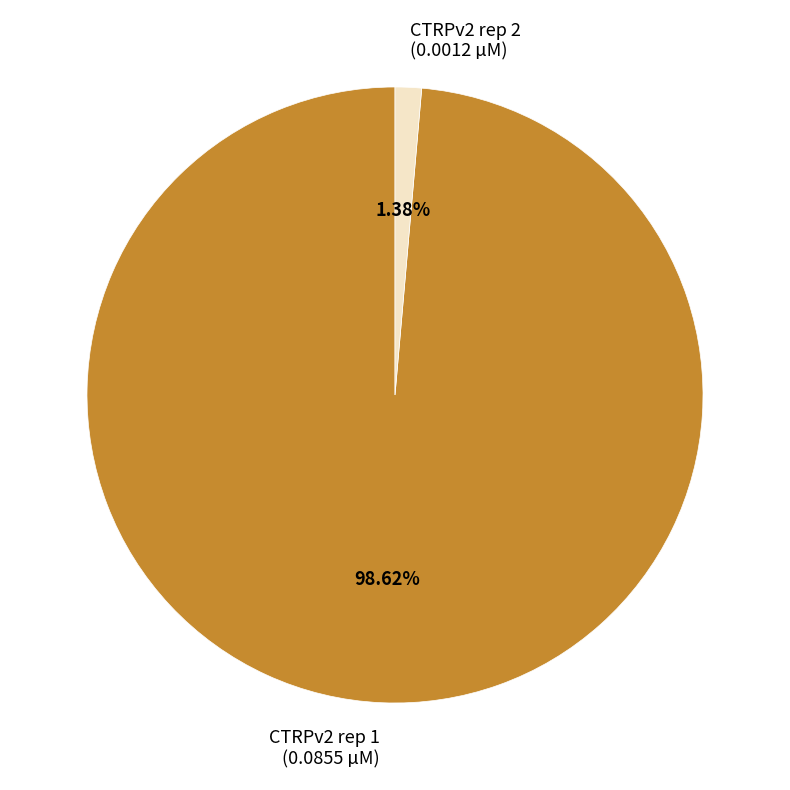

Is it true that CTRPv2 rep 1 is 99% of the pie?

True